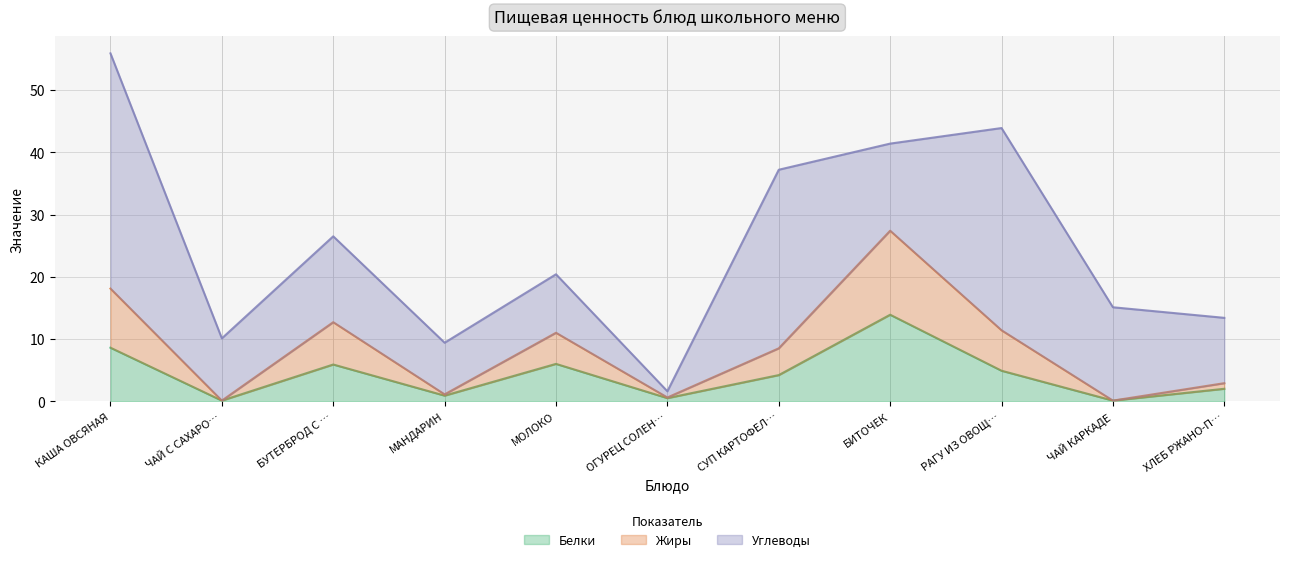

What is the difference between the Белки values at БИТОЧЕК and ХЛЕБ РЖАНО-П…?

11.9